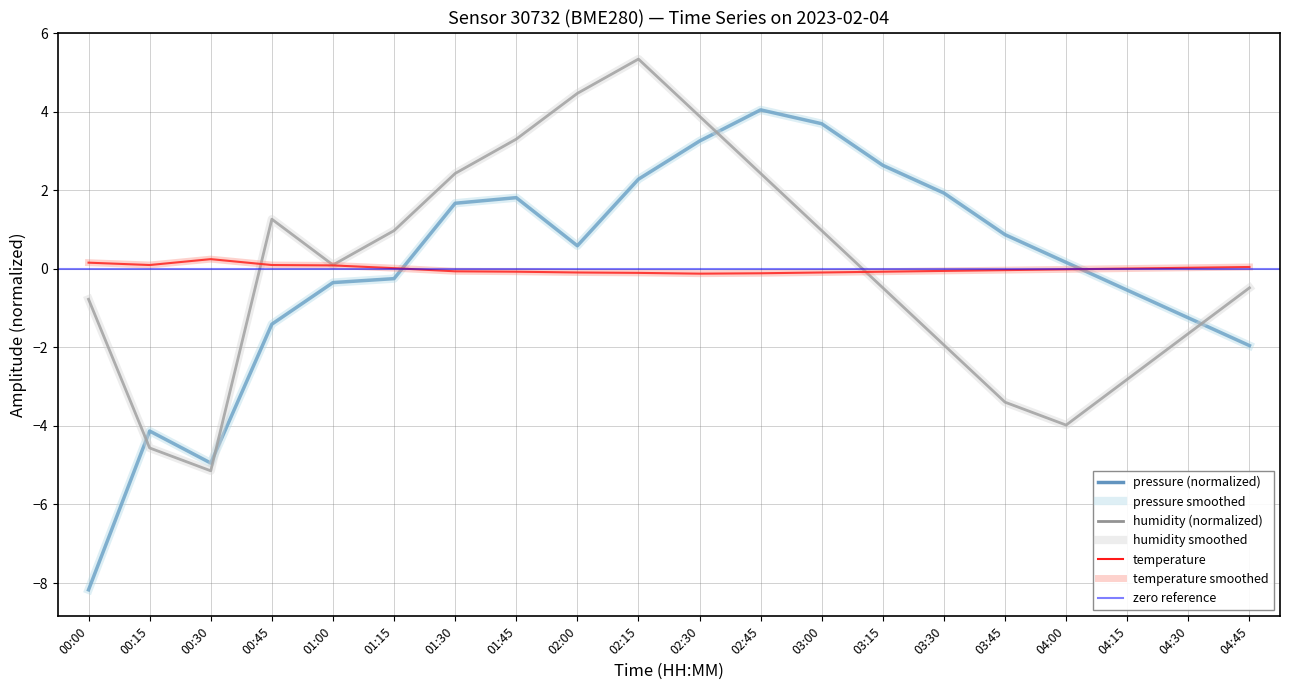

The value of humidity at 01:15 is 1.4. True or false?

False